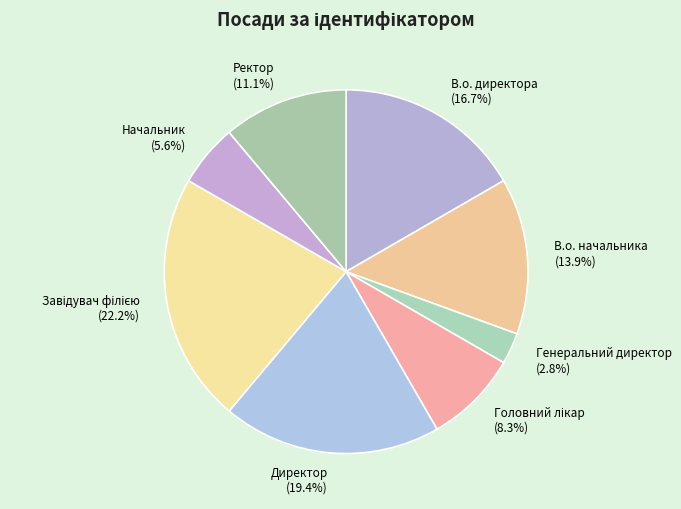

What is the ratio of the value at Директор (19.4%) to the value at Начальник (5.6%)?

3.5